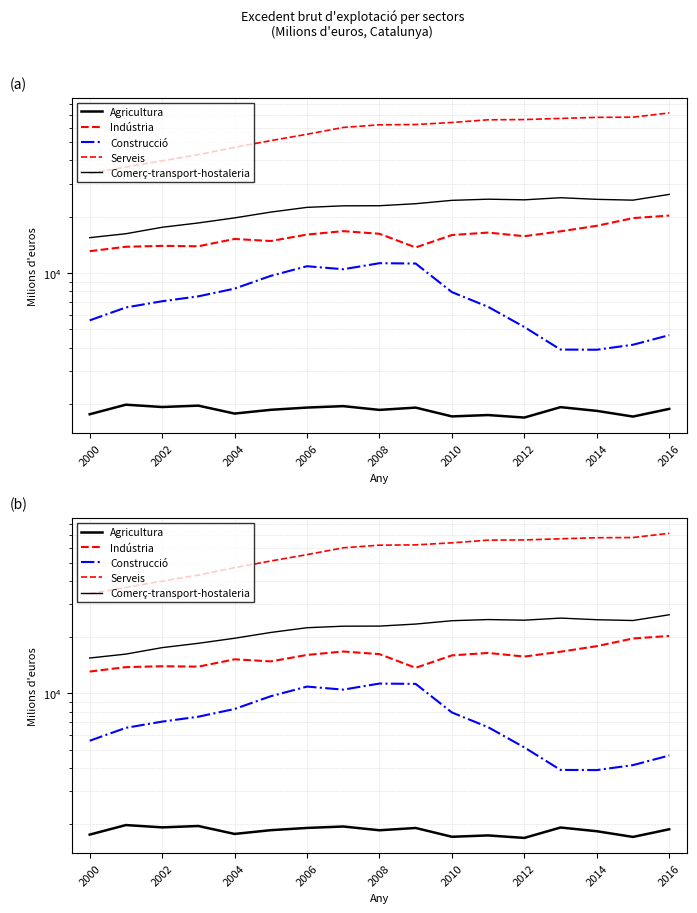

What is the total value across all series at 2012?

113380